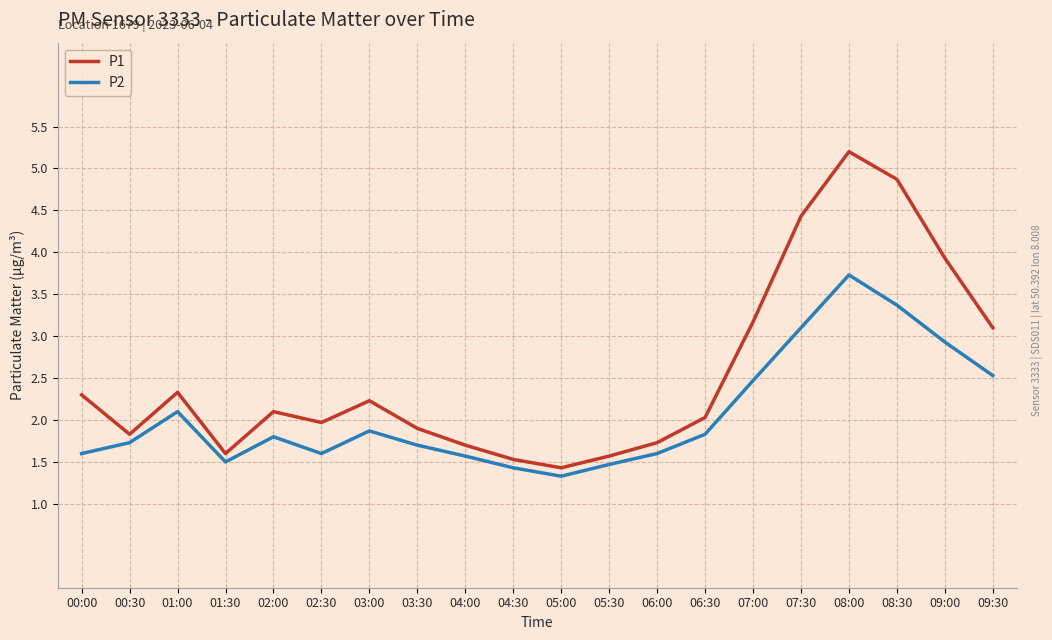

How many interior local peaks does the P1 series have?

4